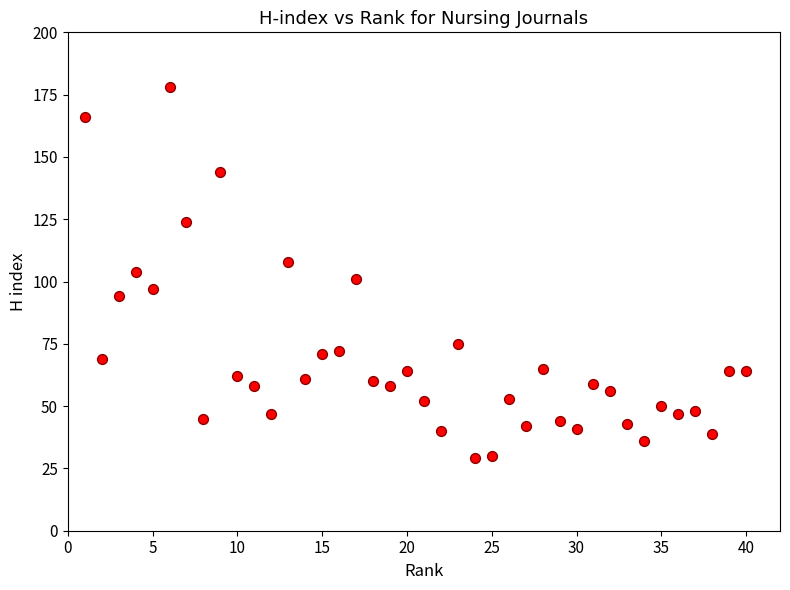

What is the range of X values (max minus min)?

39